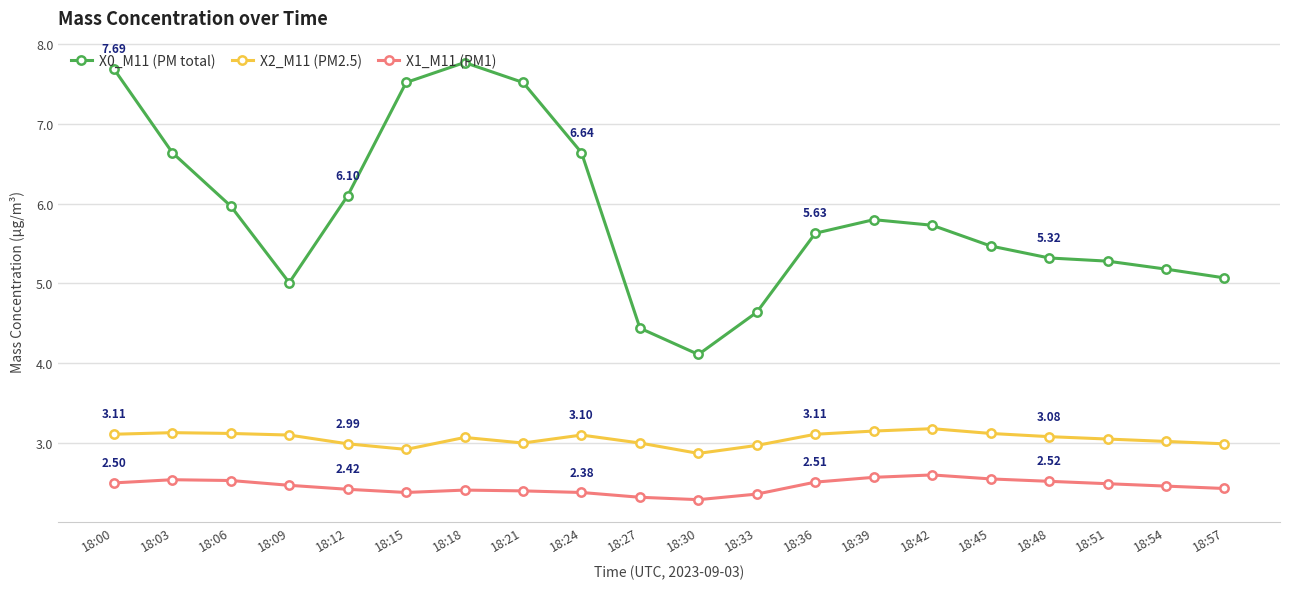

Is the value of X1_M11 (PM1) at 18:06 greater than the value of X0_M11 (PM total) at 18:18?

No